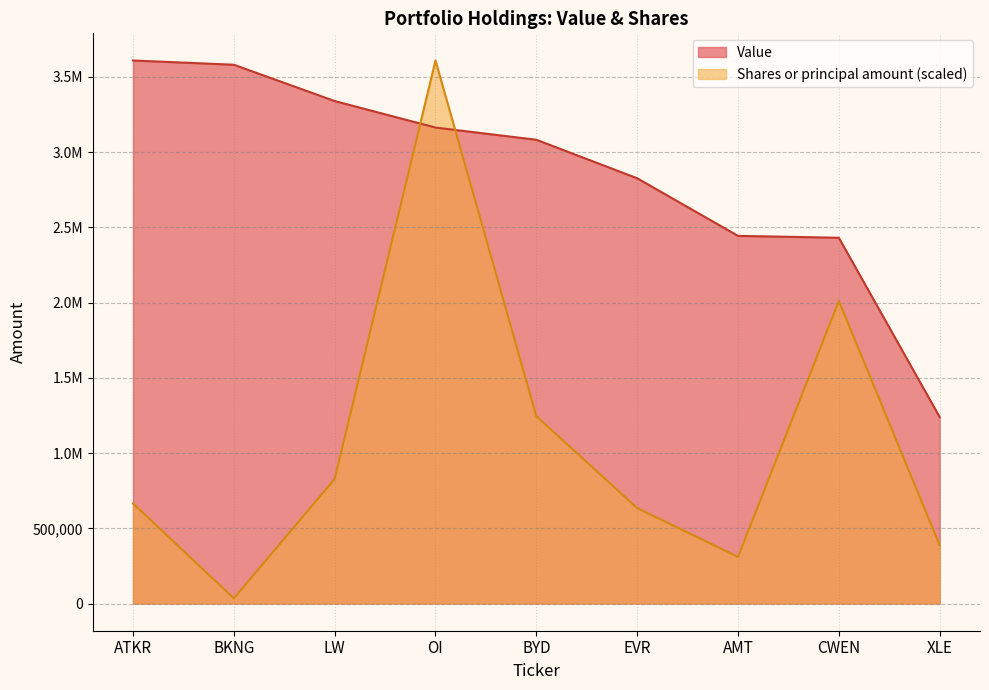

What is the label of the 3rd point from the right?

AMT